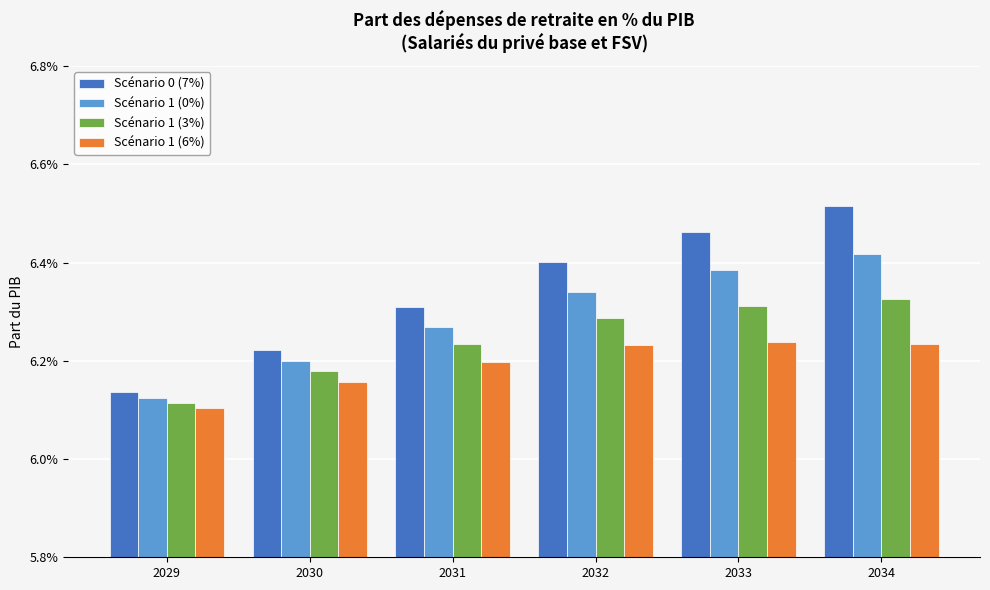

What are all the series names shown in the legend?

Scénario 0 (7%), Scénario 1 (0%), Scénario 1 (3%), Scénario 1 (6%)